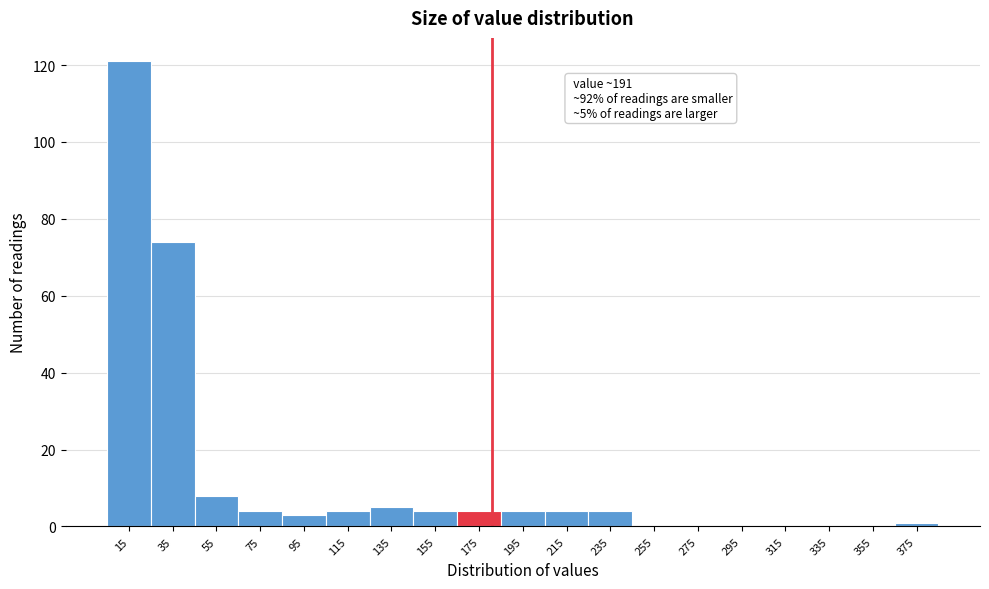

Reading right to left, transcribe all the data shown in this chart.

375=1	355=0	335=0	315=0	295=0	275=0	255=0	235=4	215=4	195=4	175=4	155=4	135=5	115=4	95=3	75=4	55=8	35=74	15=121